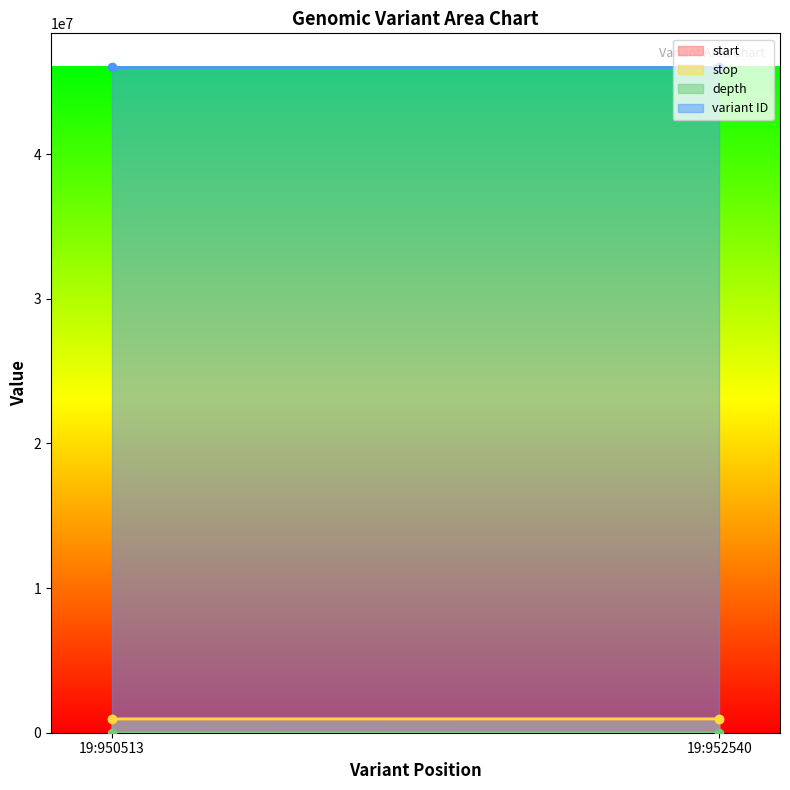

True or false: variant ID has a value of 80135701 at 19:952540.

False